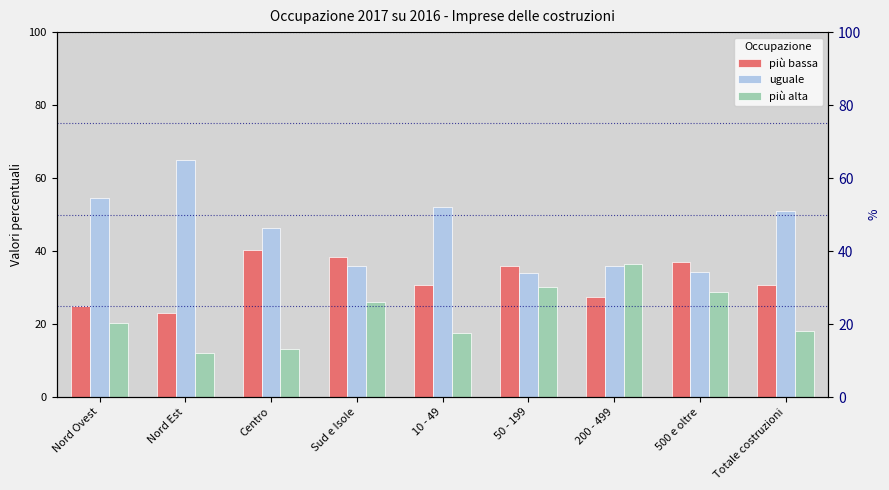

True or false: uguale has a value of 10.6 at Sud e Isole.

False